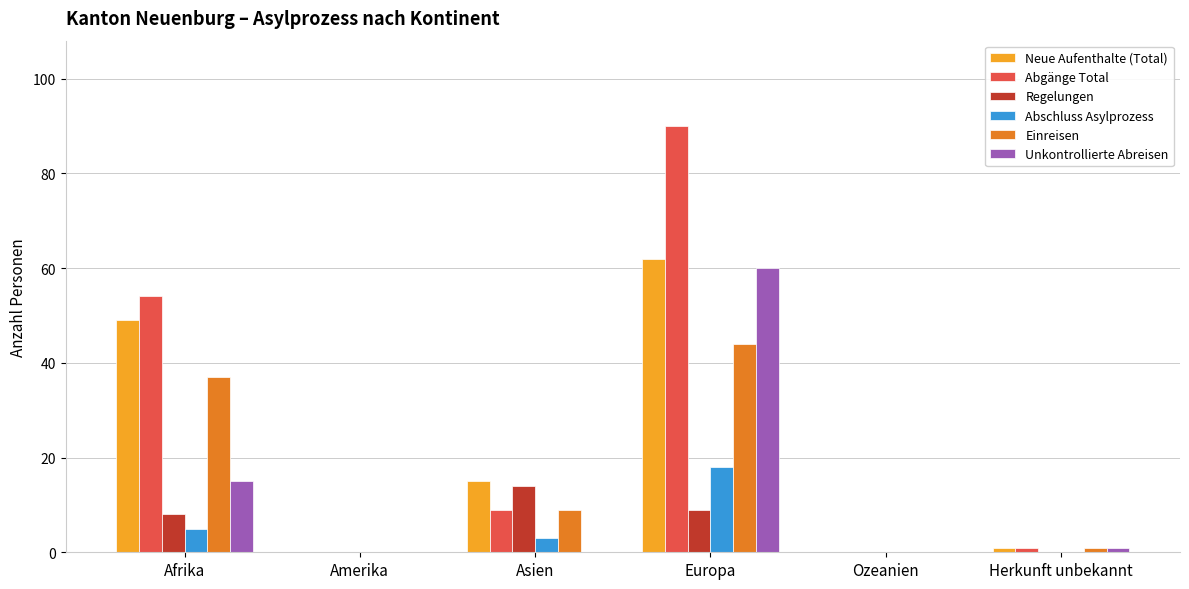

What is the highest value of the Einreisen series?

44